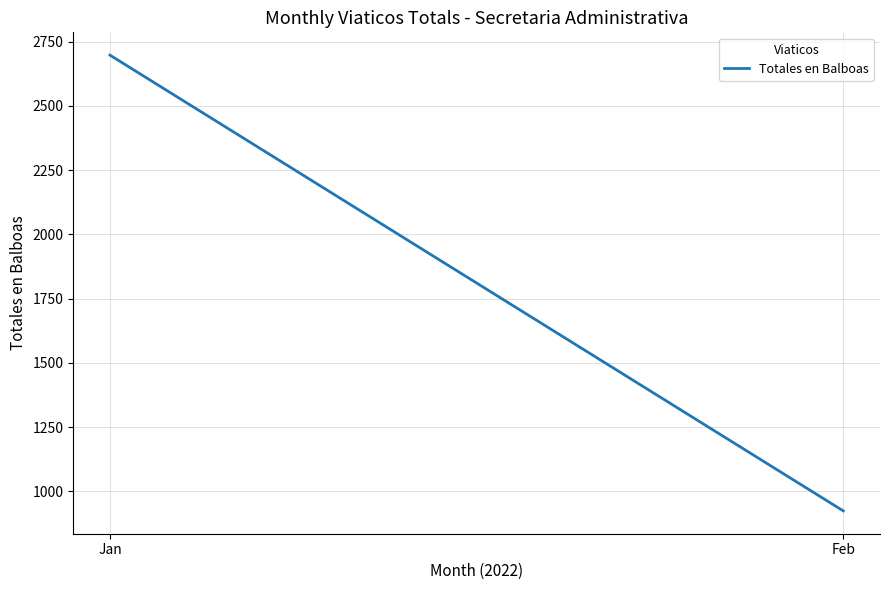

What is the ratio of the value at Feb to the value at Jan?

0.3